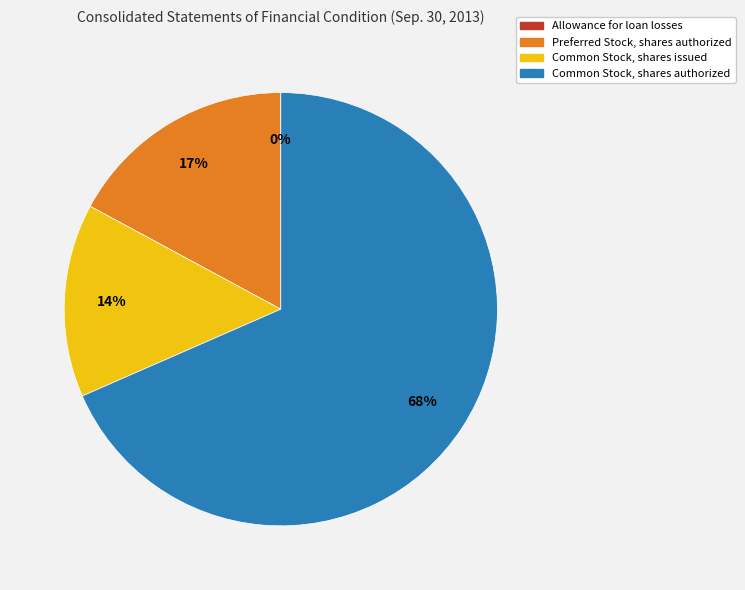

Which category has the biggest portion of the pie?

Common Stock, shares authorized